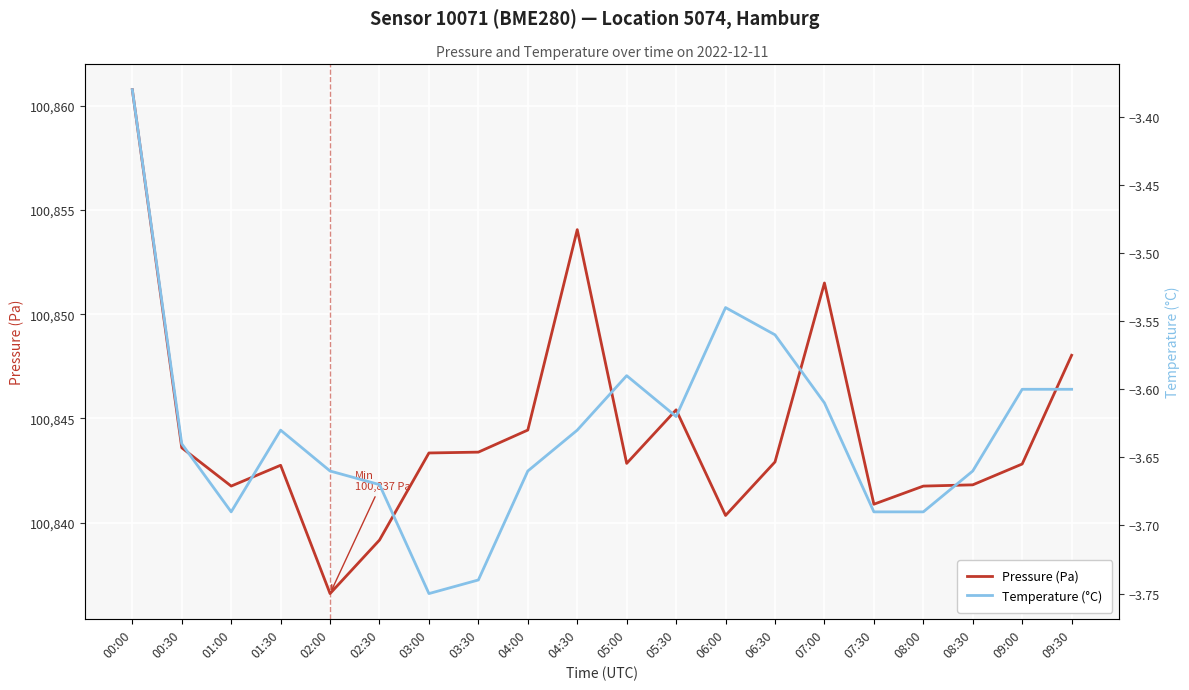

What is the difference between the maximum and minimum values in the Pressure (Pa) series?

24.2